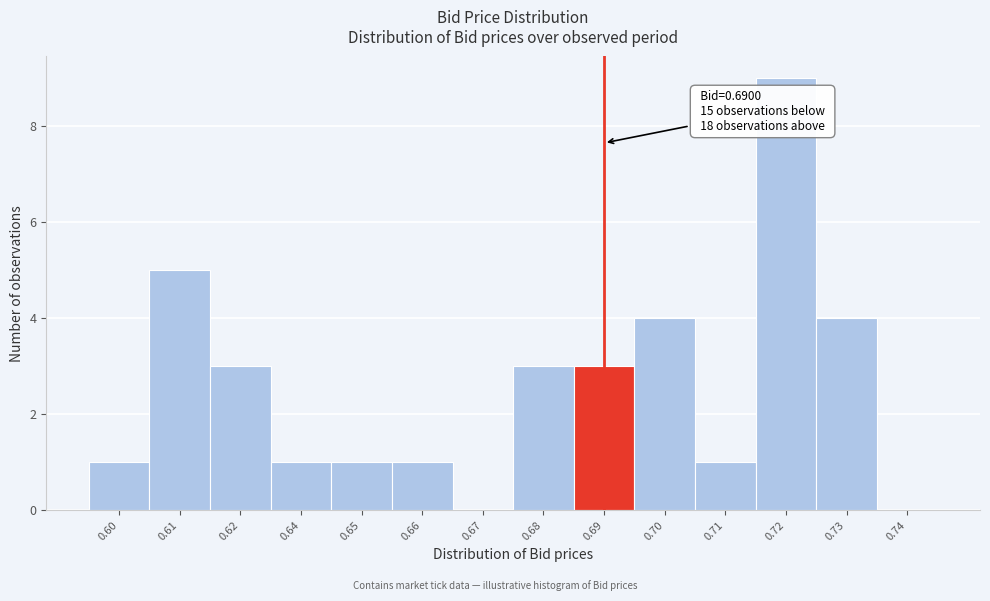

Reading right to left, what are all the values shown in this chart?

0.74=0	0.73=4	0.72=9	0.71=1	0.70=4	0.69=3	0.68=3	0.67=0	0.66=1	0.65=1	0.64=1	0.62=3	0.61=5	0.60=1